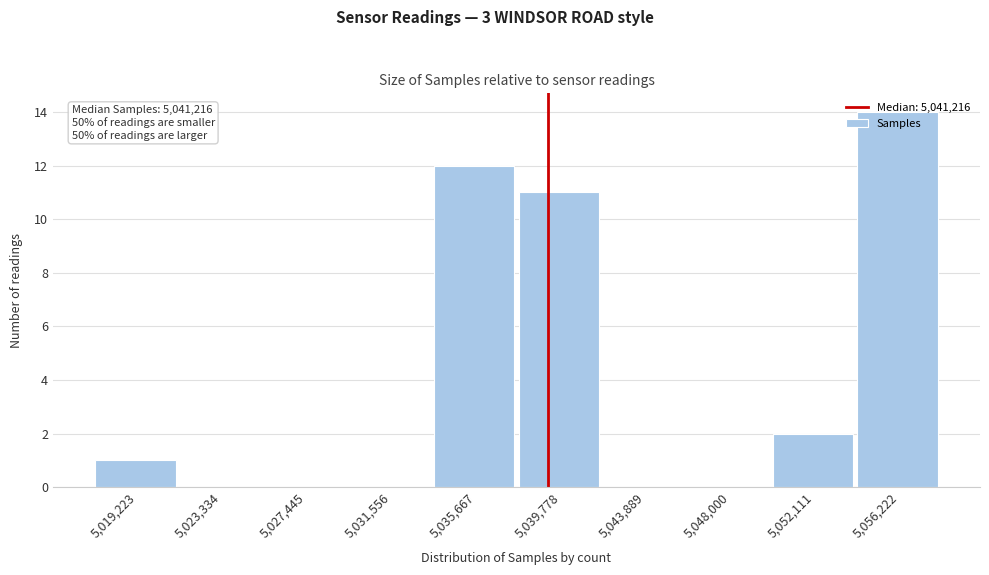

Which has a higher value, 5,023,334 or 5,039,778?

5,039,778